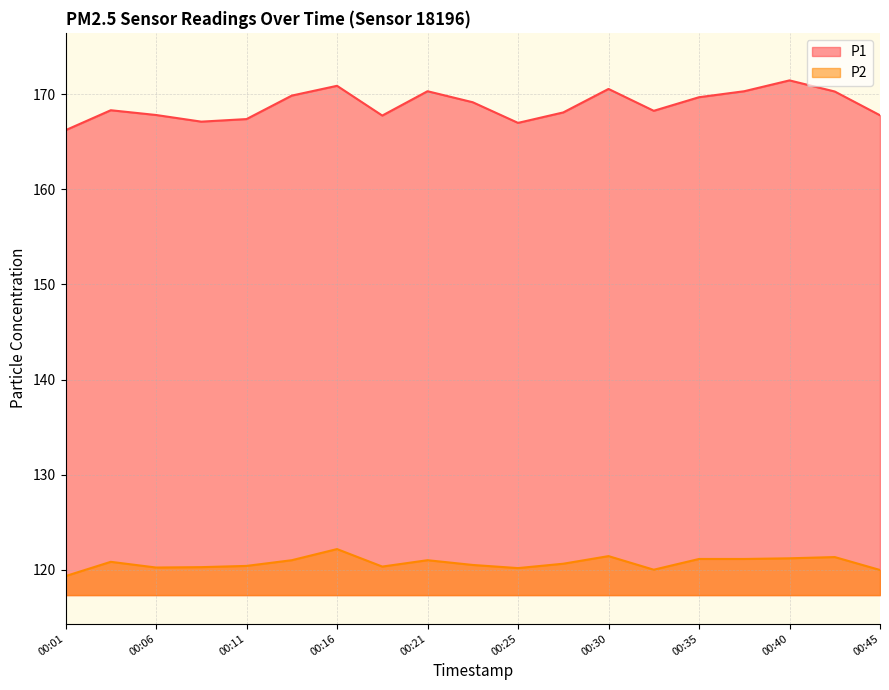

Is it true that P2 equals 177.0 at 00:21?

False